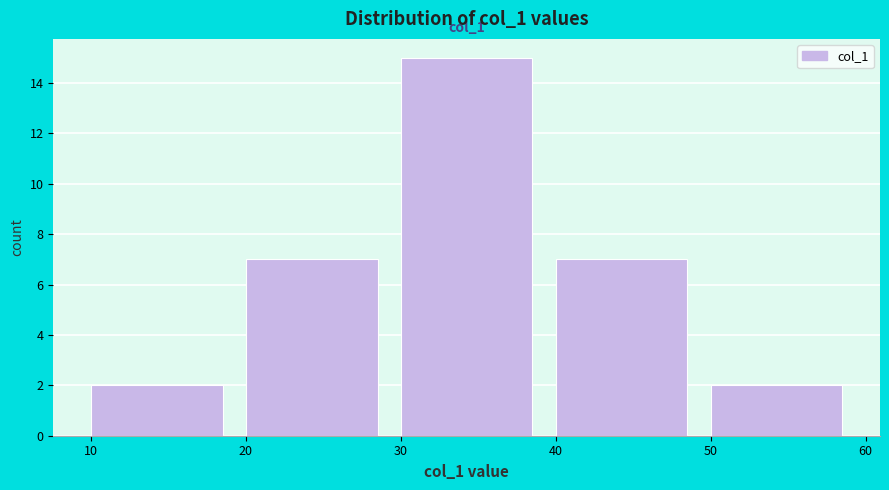

Which range on the x-axis has the tallest bar?

30 to 40